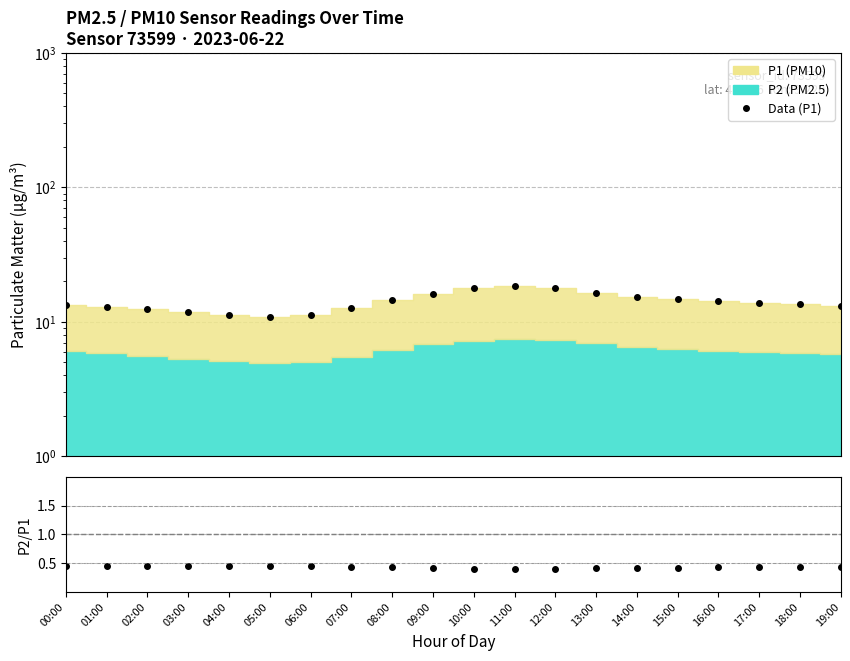

What is the maximum value for P2/P1?

0.5